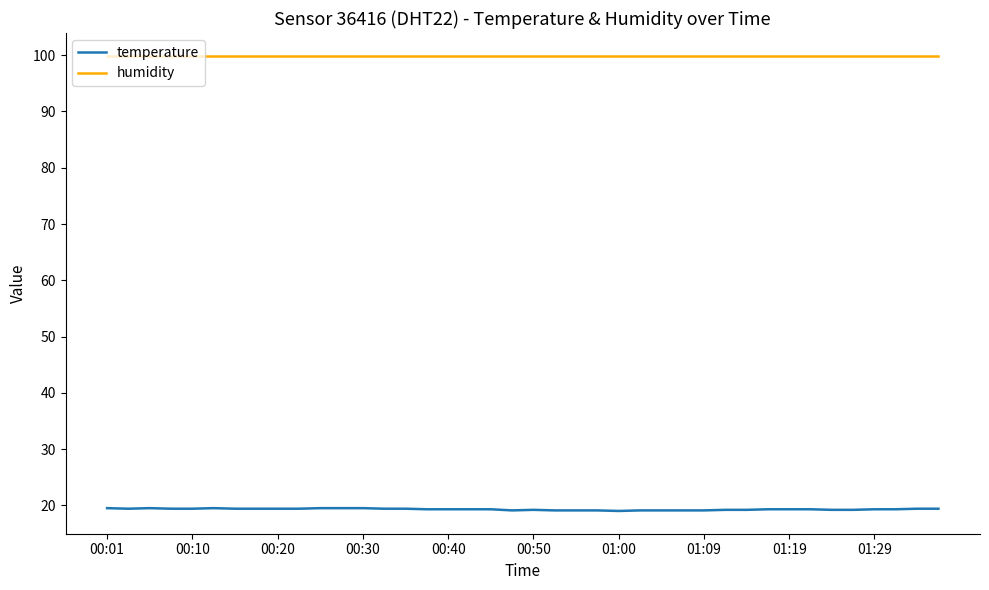

Which series has the largest range (max minus min)?

temperature